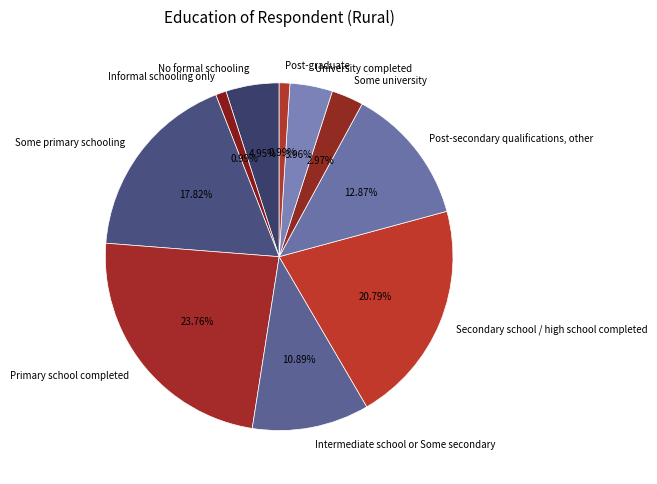

Approximately how many times larger is the value at Primary school completed compared to Intermediate school or Some secondary?

2.2